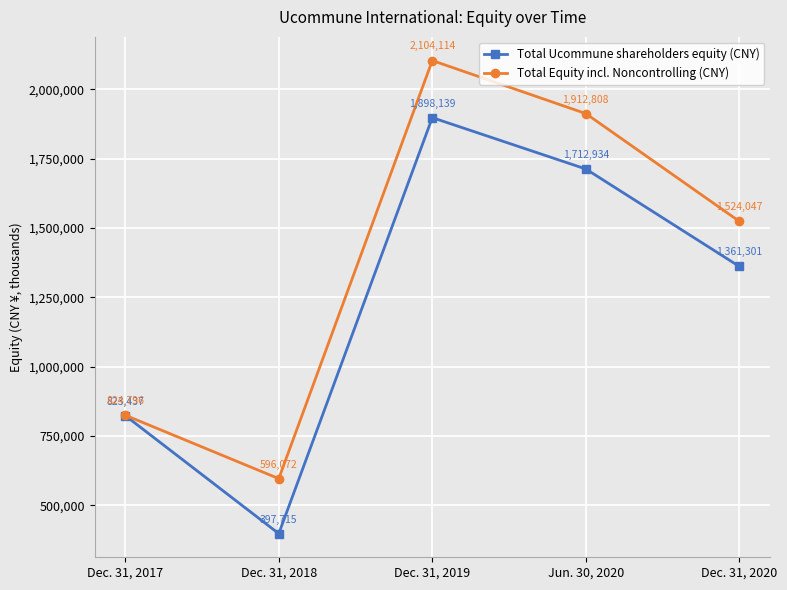

At how many categories does at least one series exceed 459826?

5